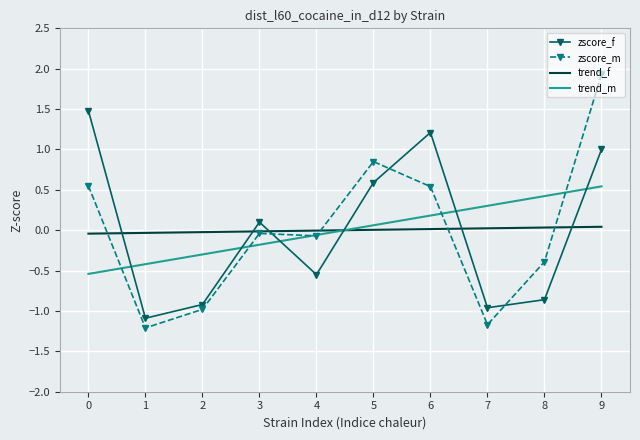

How many positive values does the zscore_m series have?

4